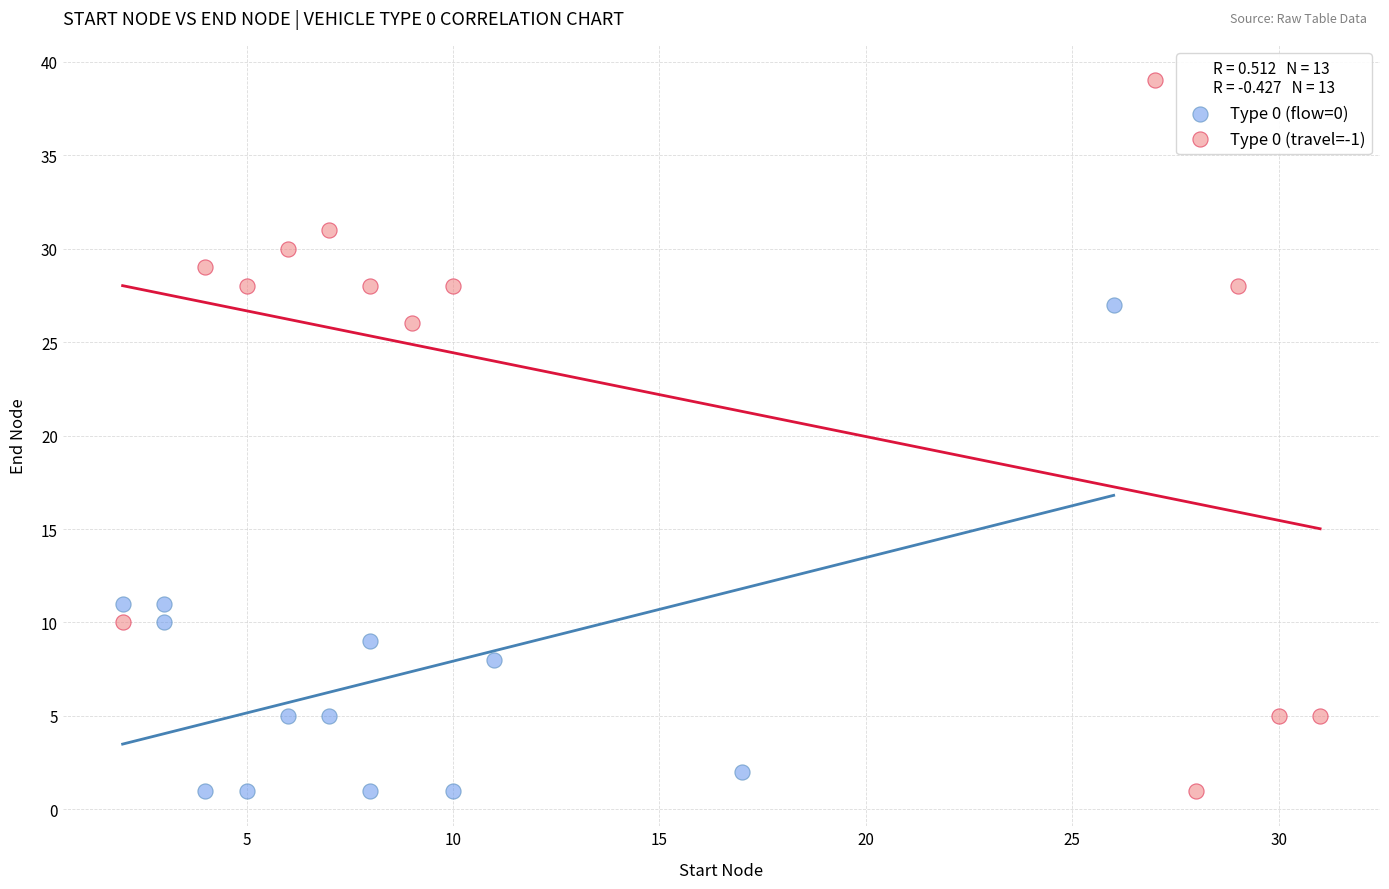

Which series has the largest Y range (max minus min)?

Type 0 (travel=-1)